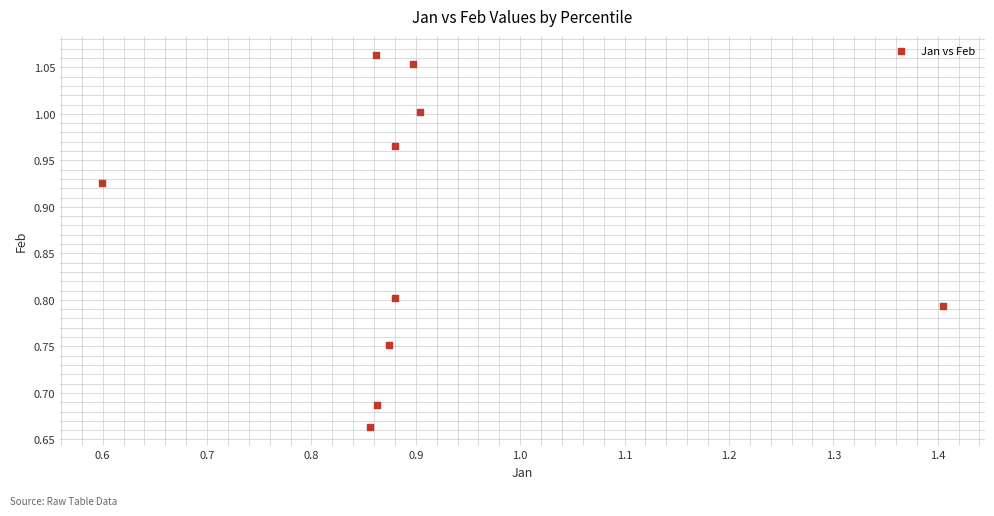

How many data points are displayed?

10